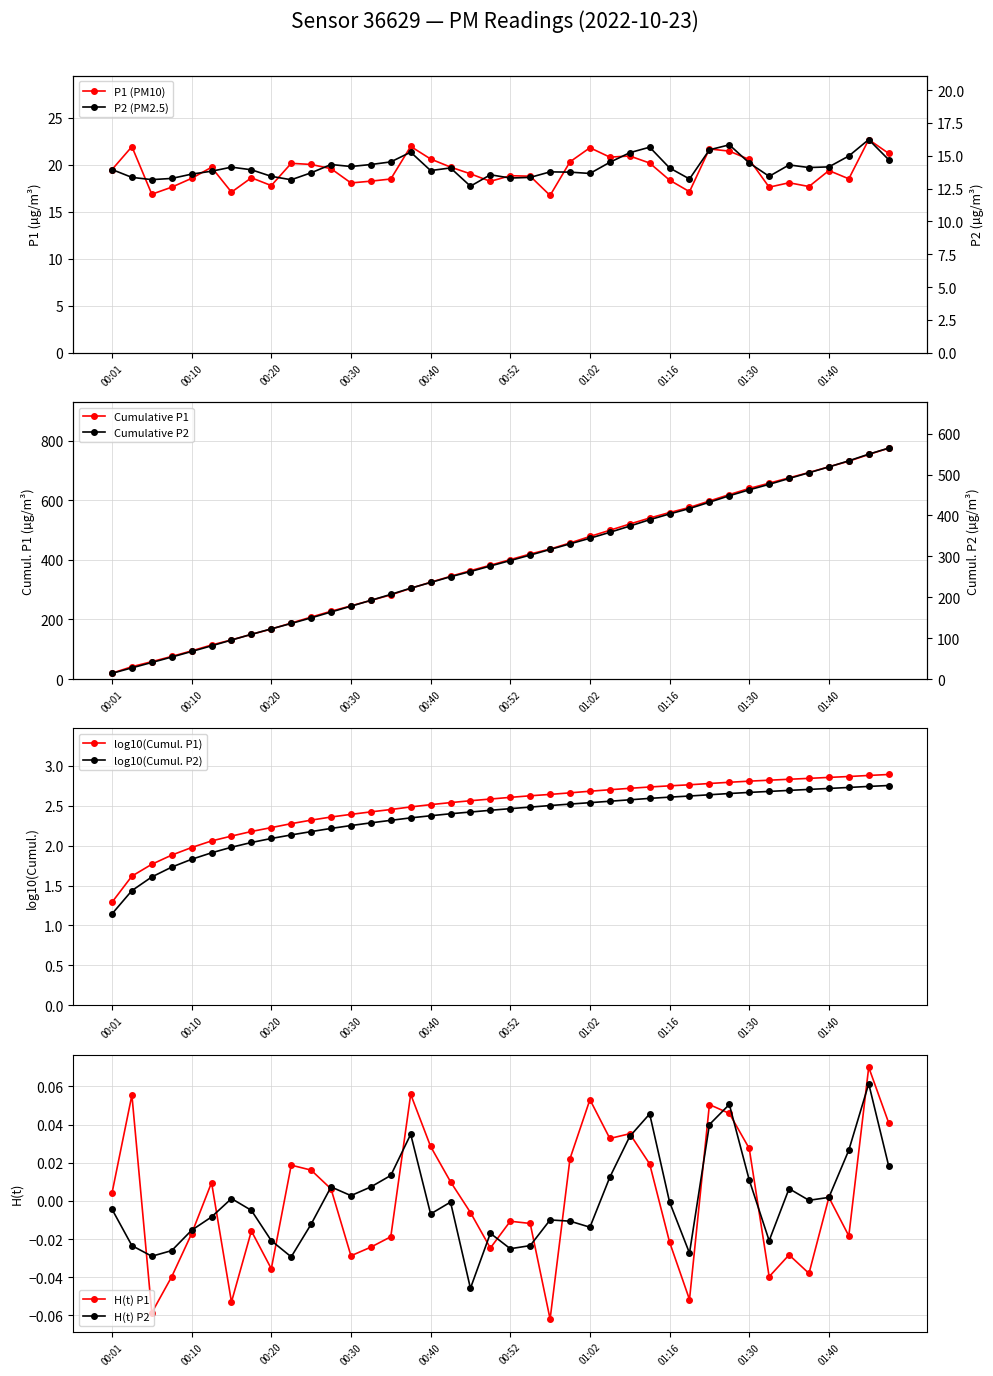

Which has a higher value, 00:25 or 00:18?

00:25